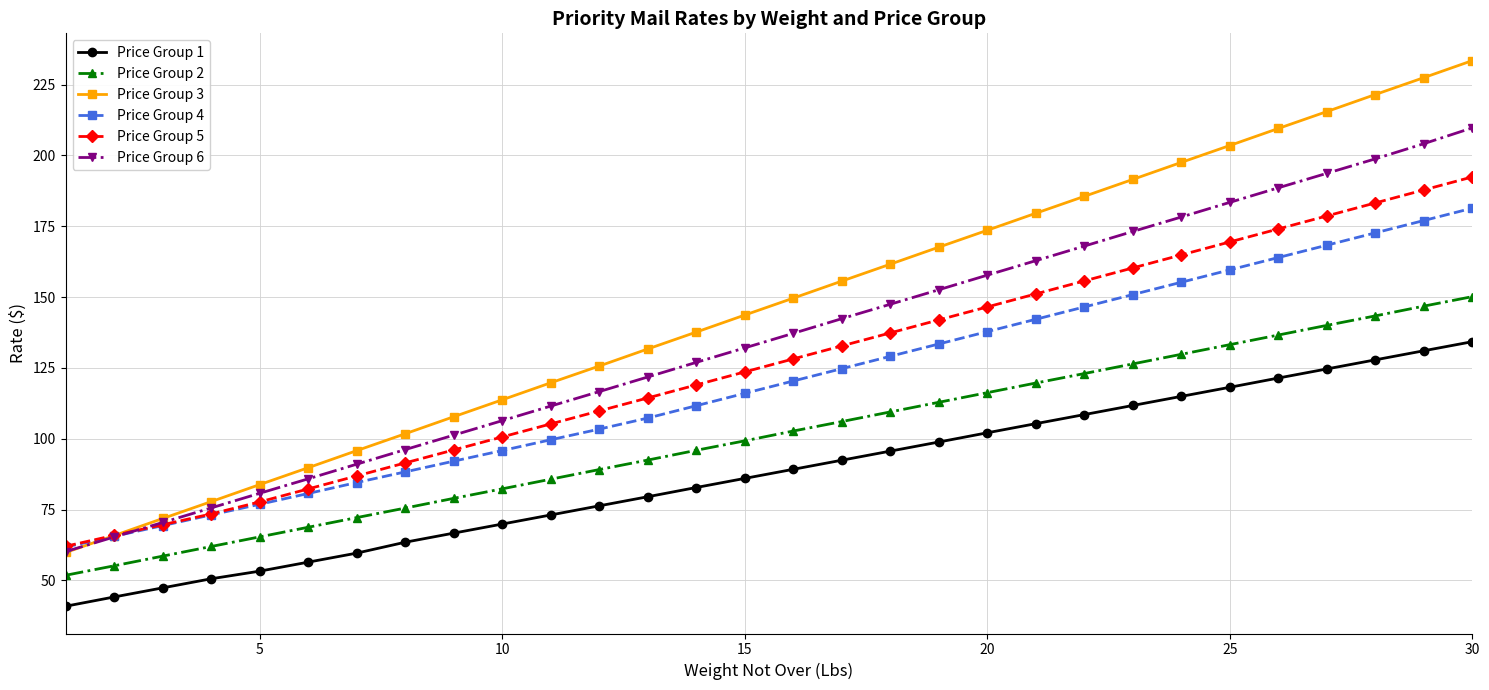

True or false: Price Group 3 has more than 2 points higher than both neighbors.

False